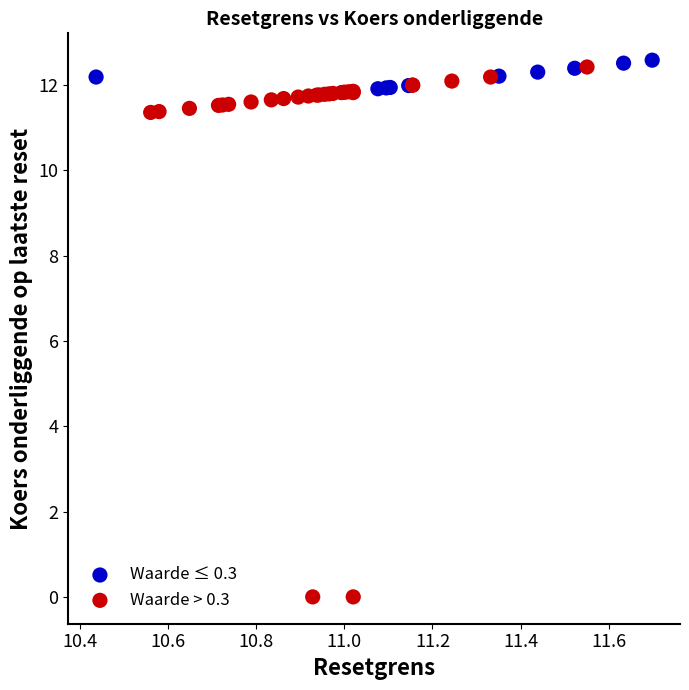

Which series contains the lowest Y value?

Waarde > 0.3